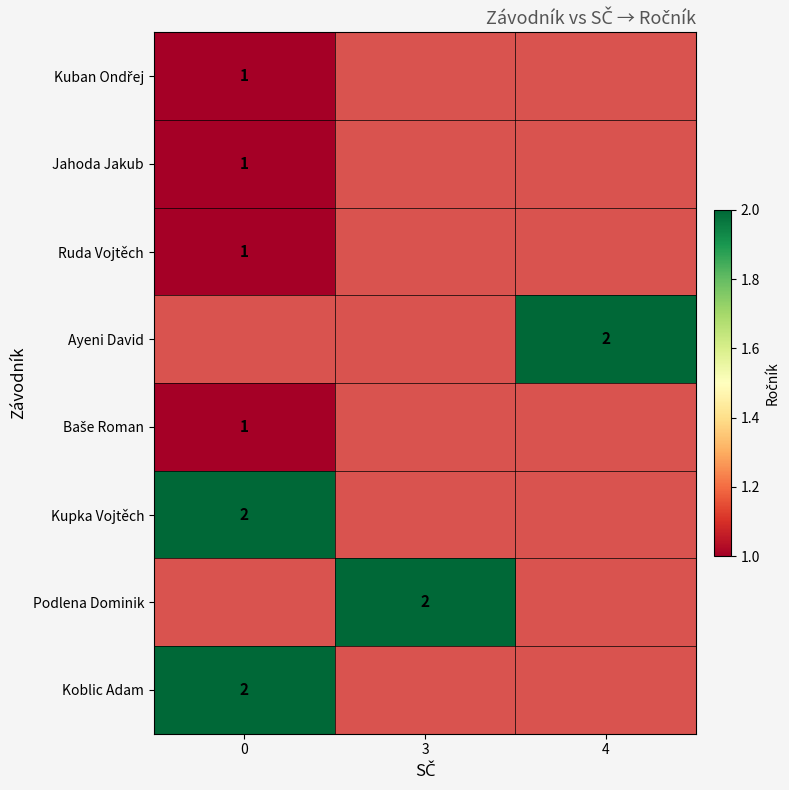

Rank the series by their average value, from lowest to highest.

Kuban Ondřej, Jahoda Jakub, Ruda Vojtěch, Ayeni David, Baše Roman, Kupka Vojtěch, Podlena Dominik, Koblic Adam